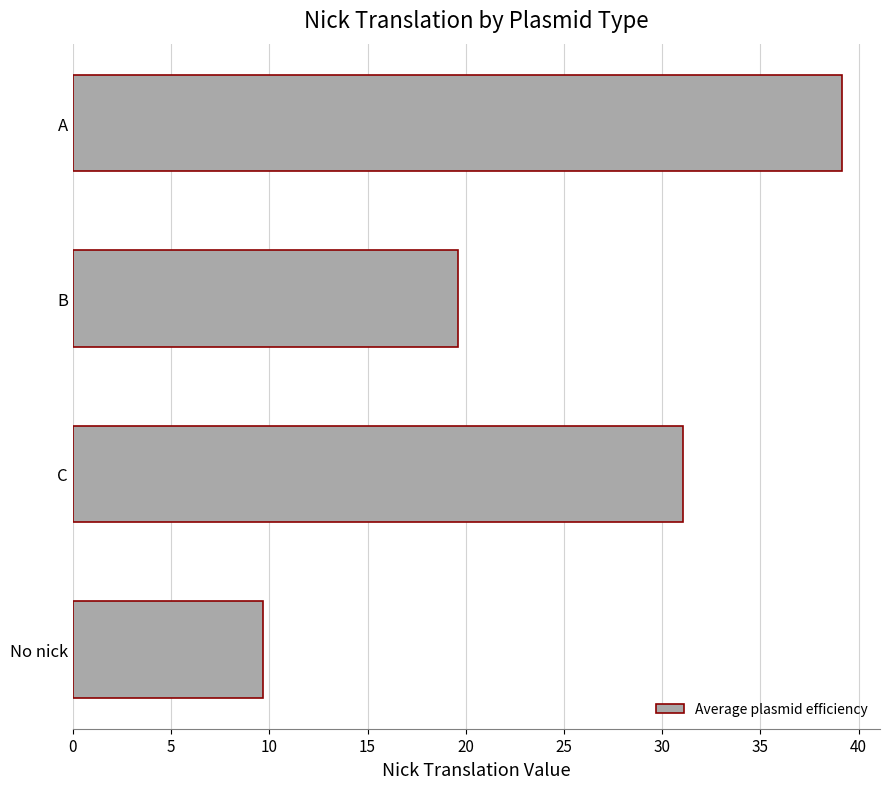

Which label corresponds to the smallest value in the chart?

No nick